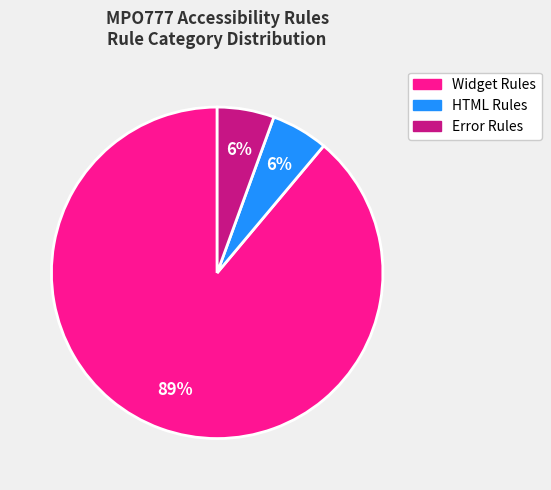

To the nearest percent, what is the average slice percentage?

33%